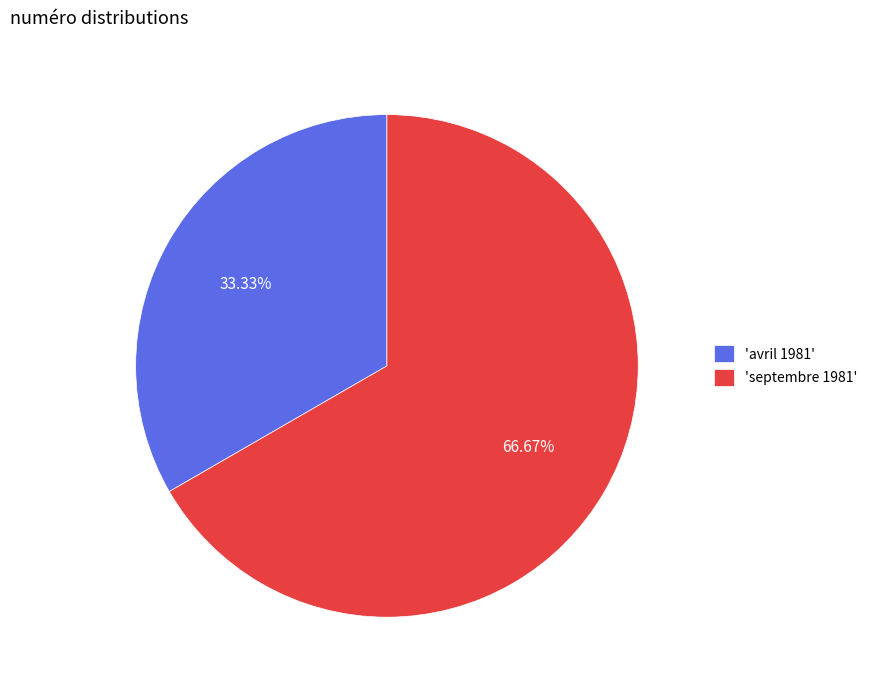

Count the number of slices in the pie.

2